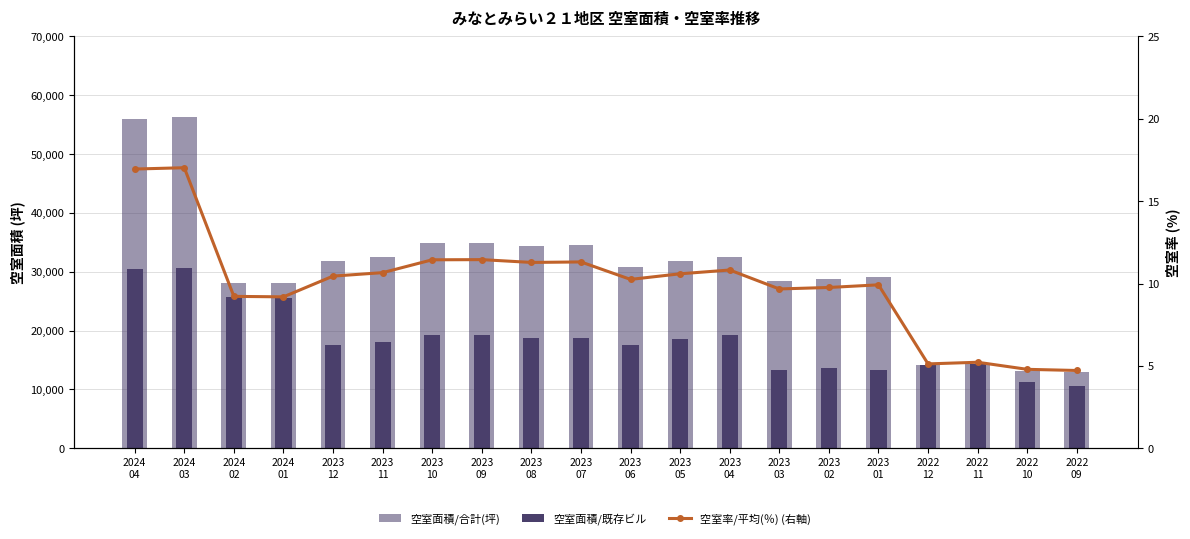

What is the minimum value for 空室面積/既存ビル?

10532.0